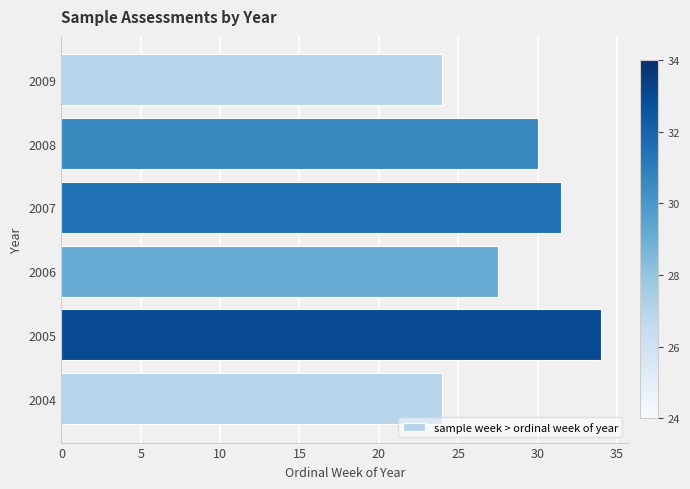

What is the change in value from 2005 to 2009?

-10.0